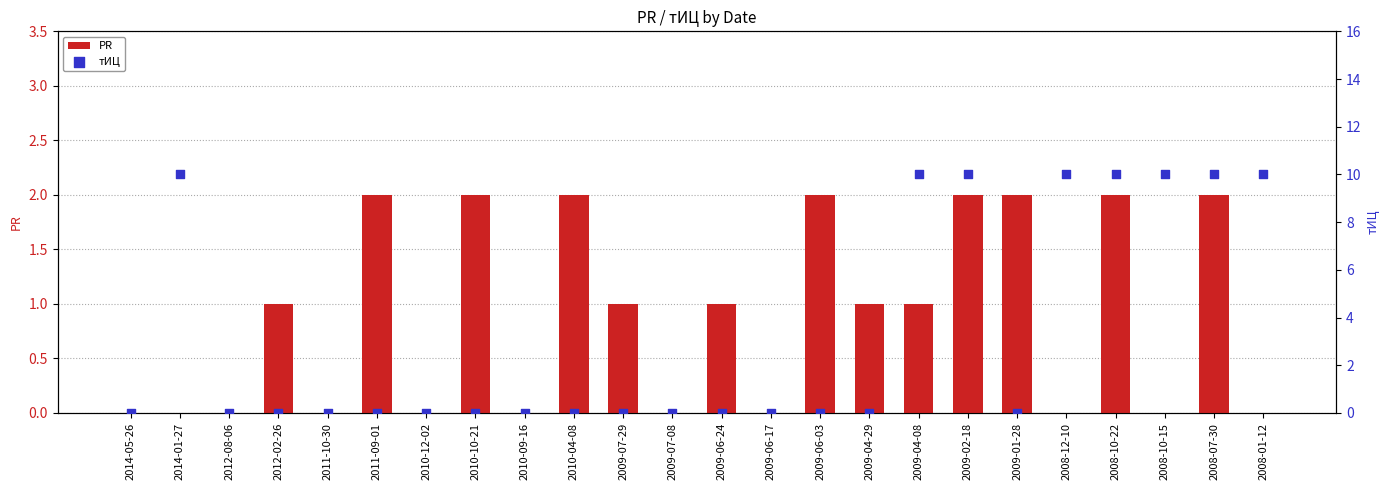

At which category is the sum across all series the highest?

2009-02-18